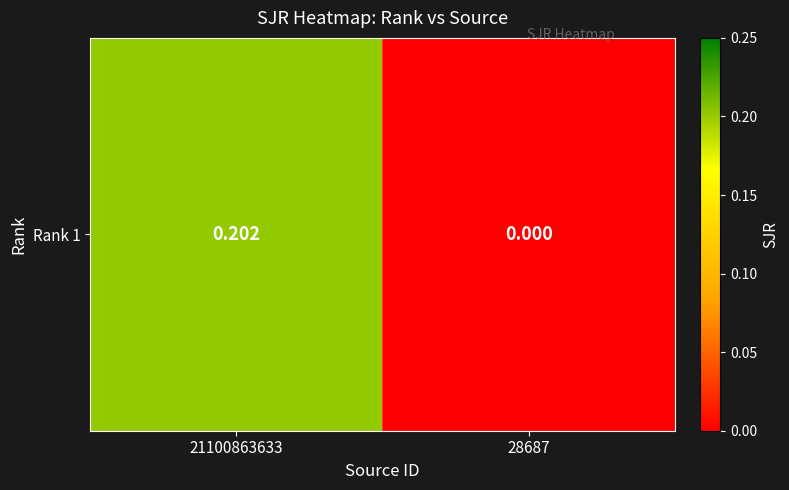

What is the difference between the maximum and minimum values?

0.2